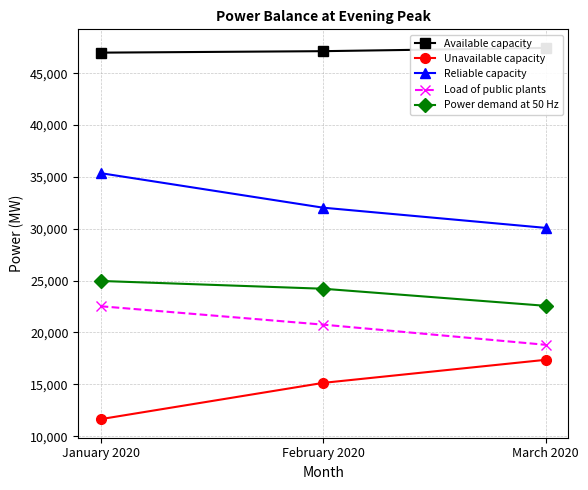

Is the value of Unavailable capacity at February 2020 greater than the value of Available capacity at March 2020?

No